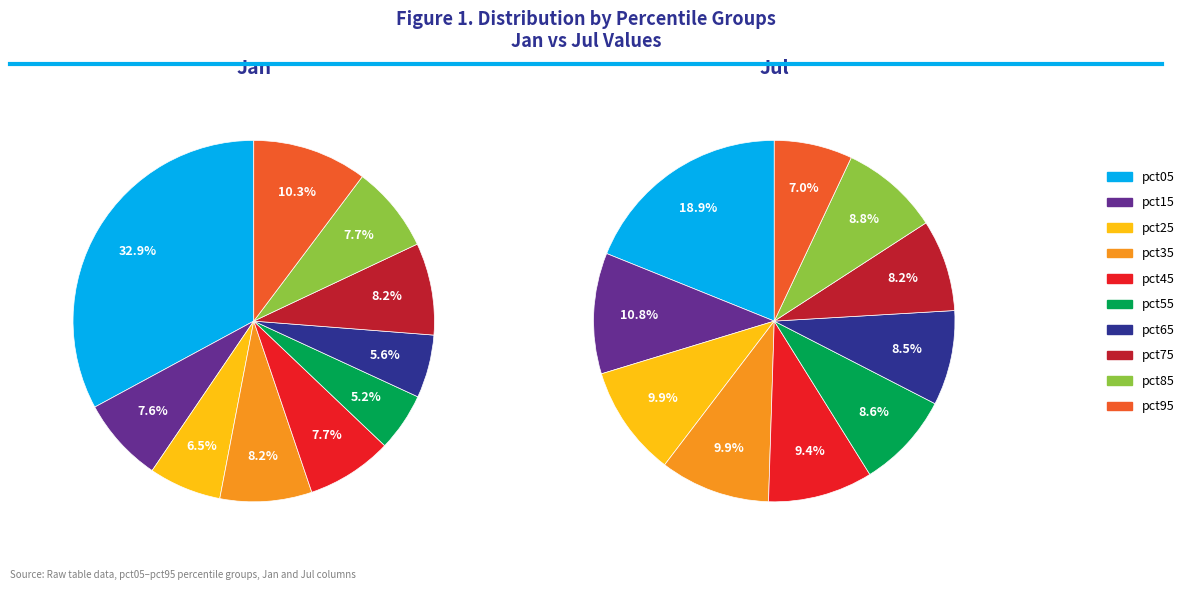

To the nearest percent, what portion does pct65 represent?

6%